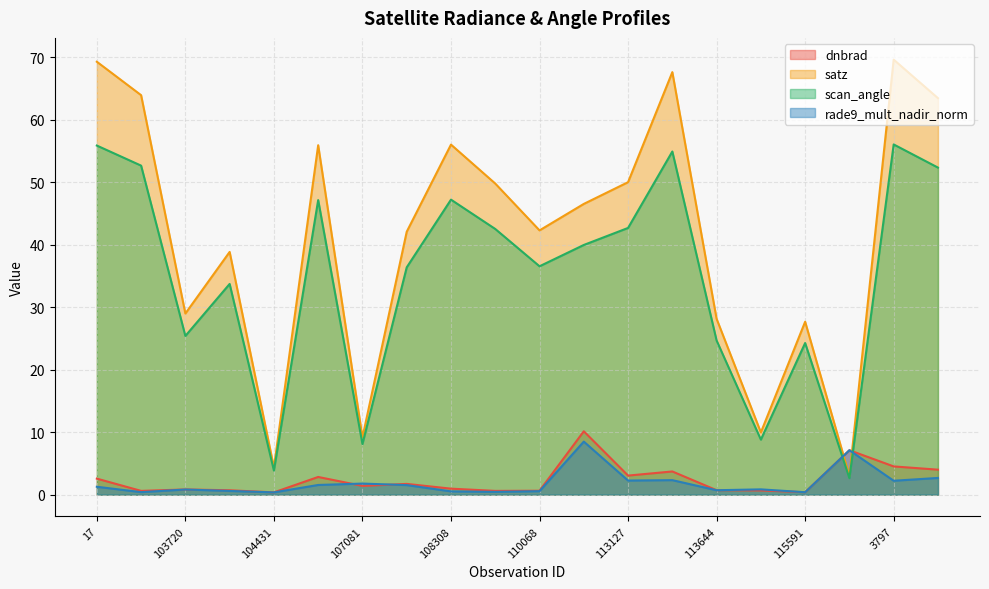

Is it true that dnbrad equals 3.7 at 113310?

True